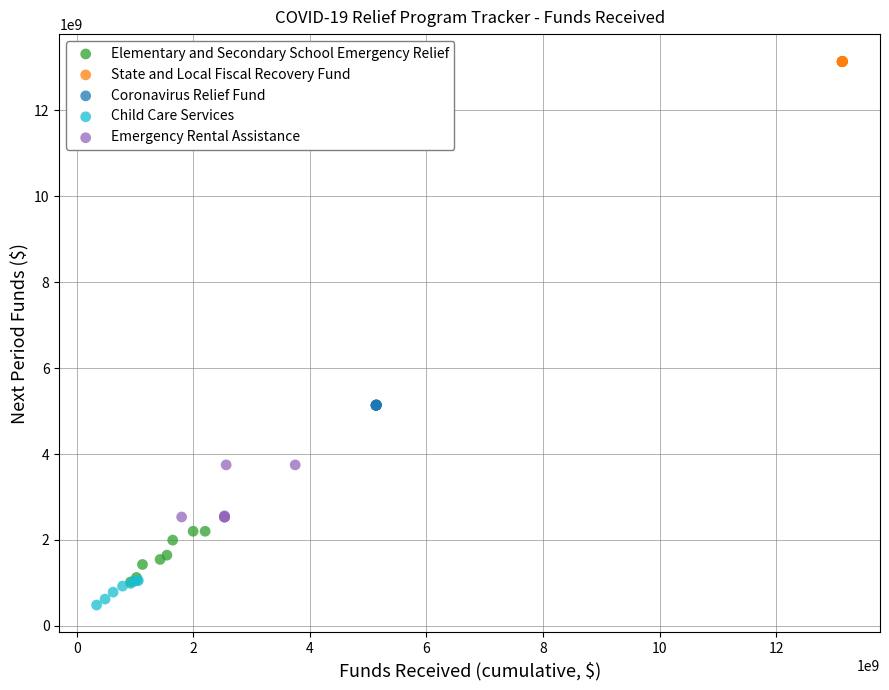

Which series contains the highest Y value?

State and Local Fiscal Recovery Fund